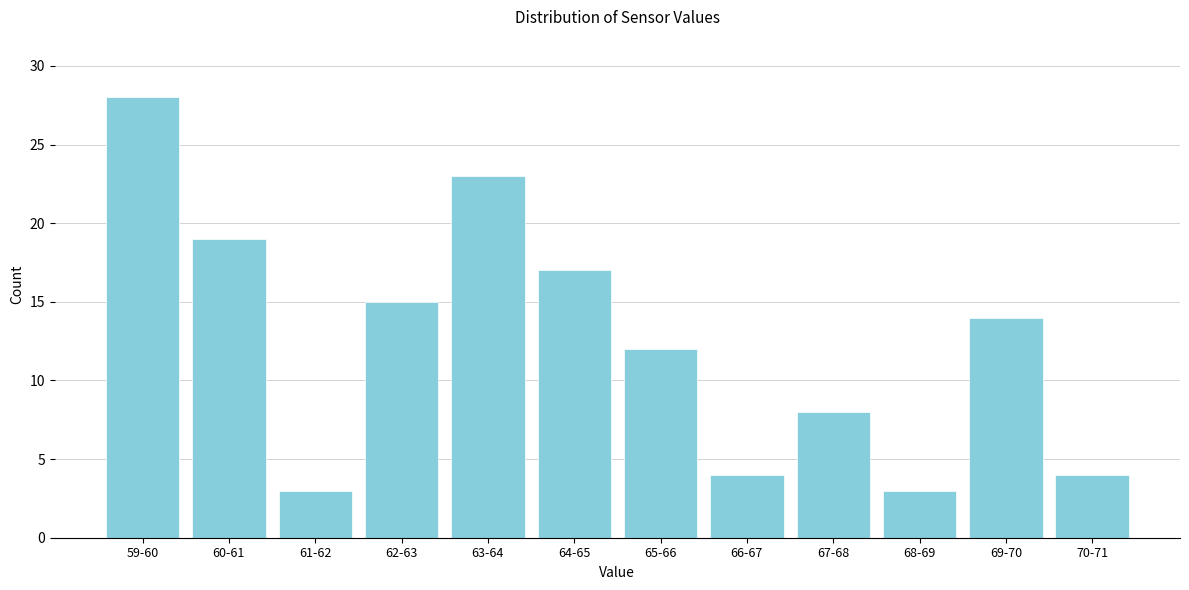

Reading right to left, what are all the values shown in this chart?

70-71=4	69-70=14	68-69=3	67-68=8	66-67=4	65-66=12	64-65=17	63-64=23	62-63=15	61-62=3	60-61=19	59-60=28